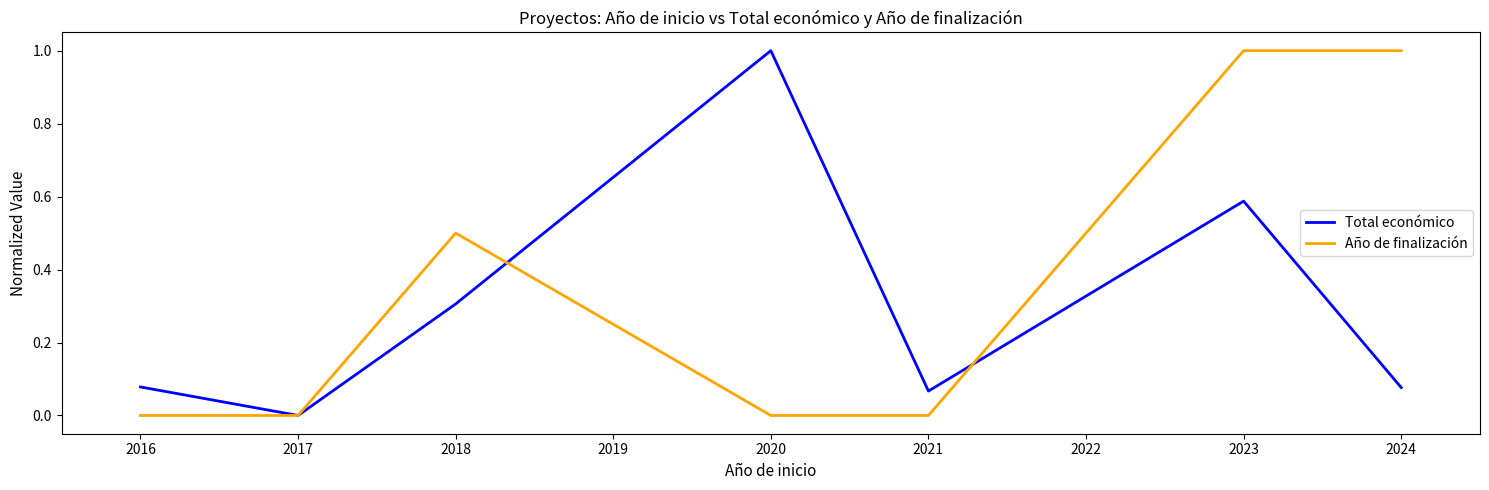

The value of Año de finalización at 2017 is 0.6. True or false?

False